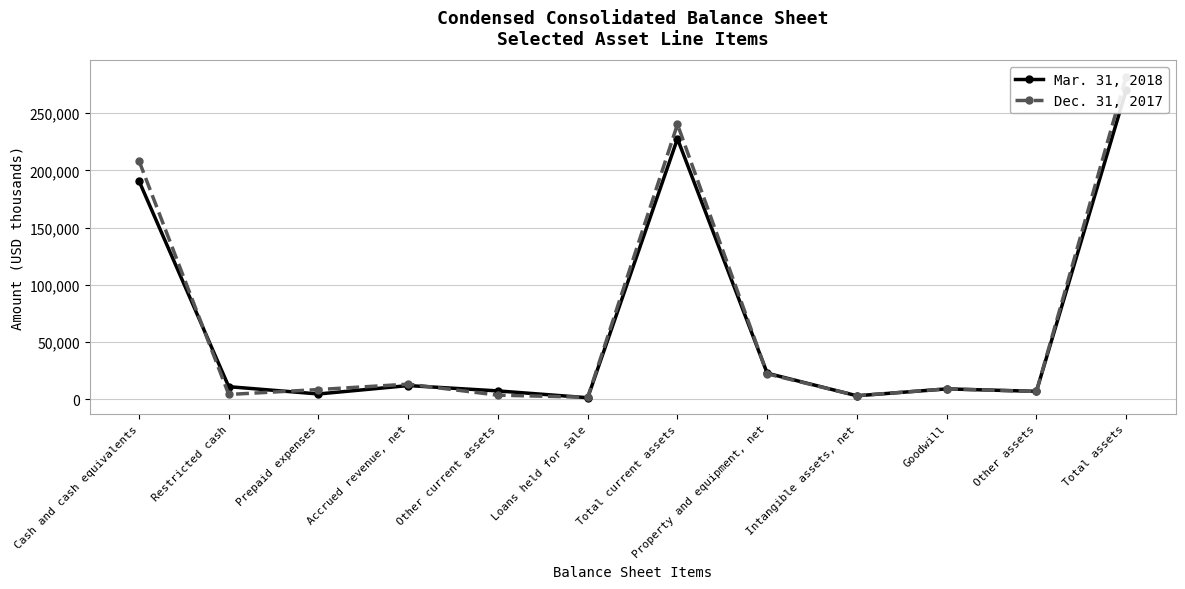

What position from the left is Loans held for sale?

6